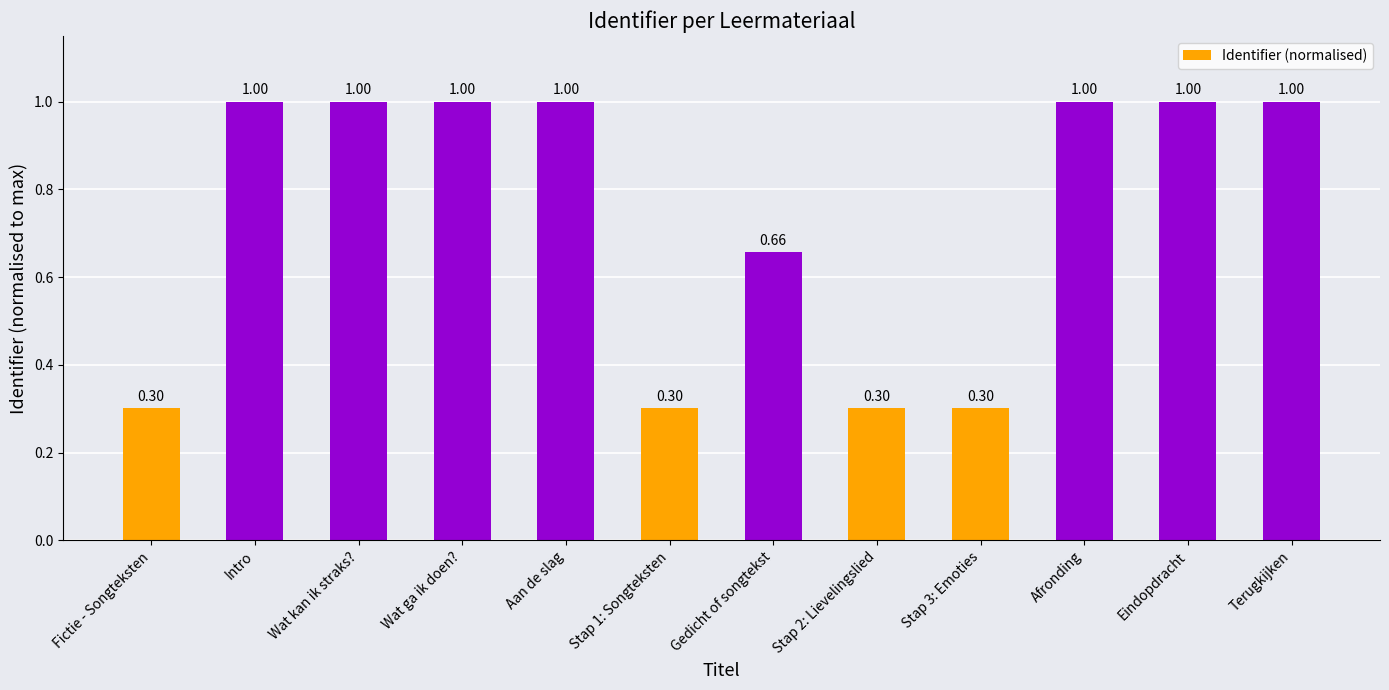

Are the bars grouped side by side (vs. stacked)?

No